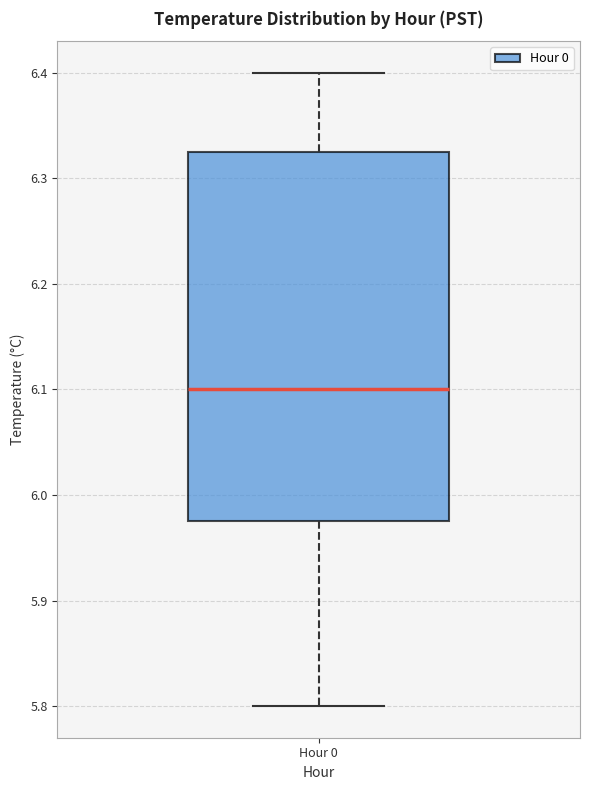

Transcribe this box plot: give where the median line is, the range the box spans, and where the two whiskers end, as read against the y-axis. The values are not printed on the chart, so give them approximately, as read against the axis.

median 6.10, box 5.98 to 6.33, whiskers 5.80 to 6.40